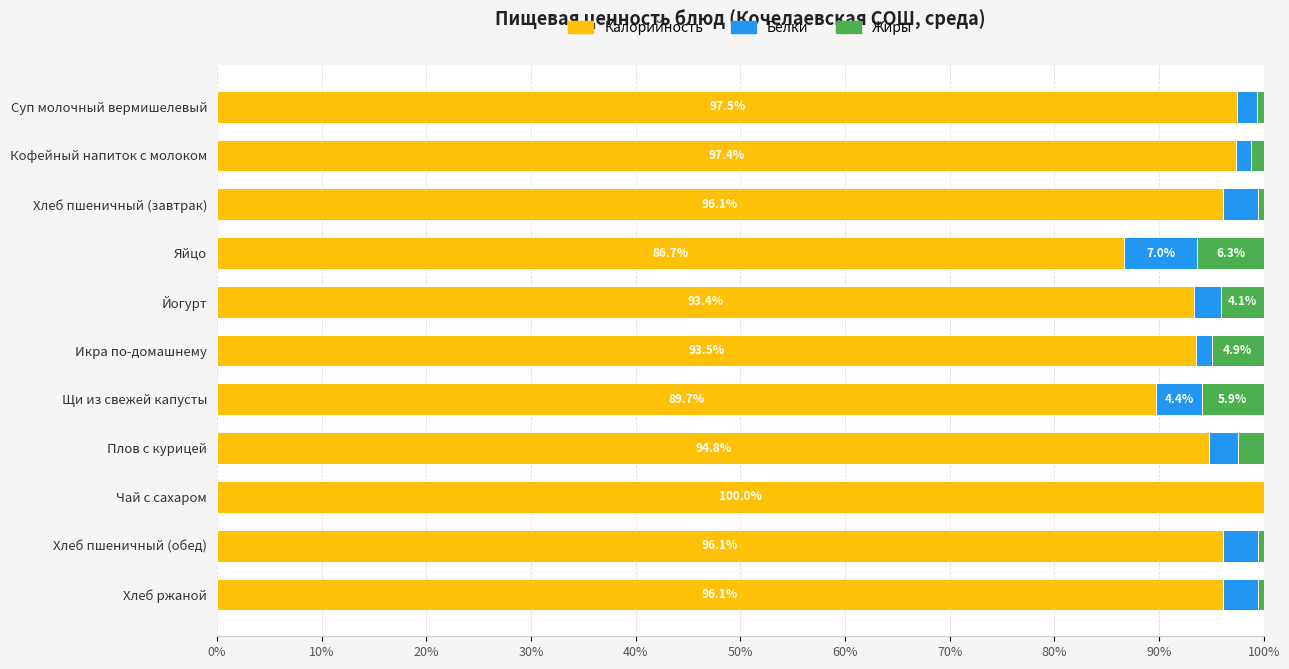

The value of Калорийность at Щи из свежей капусты is 89.7. True or false?

True